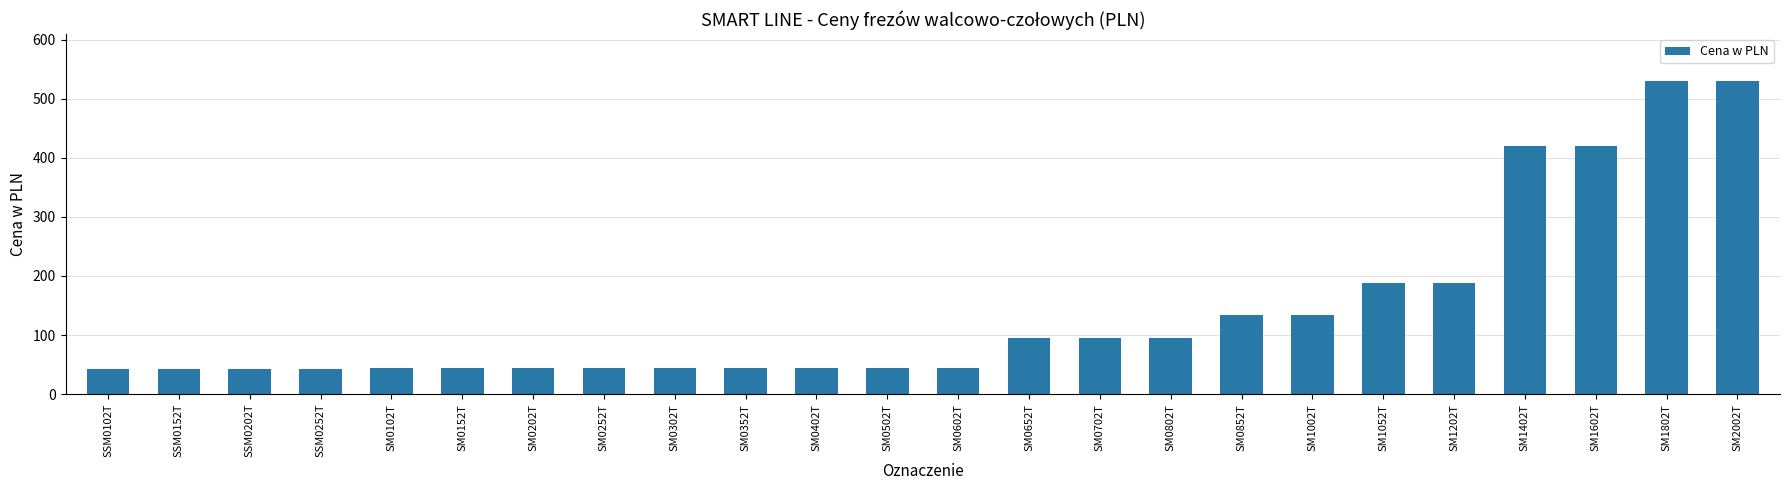

How many values are below 44?

4